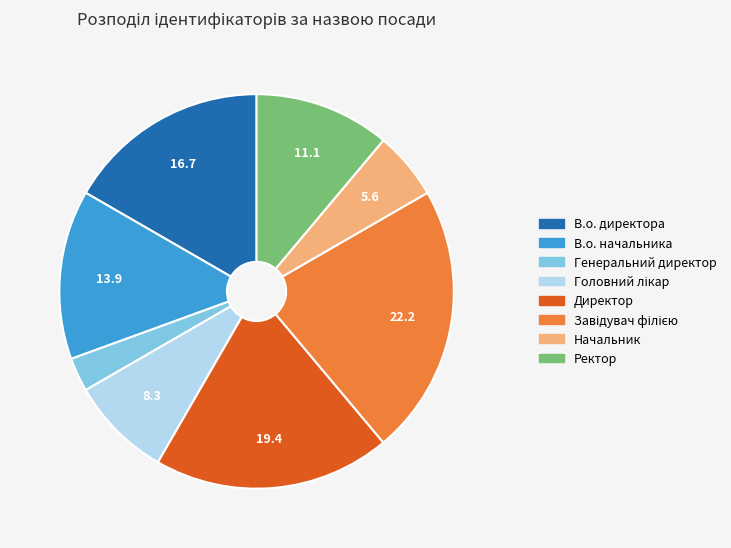

Count the number of slices in the pie.

8